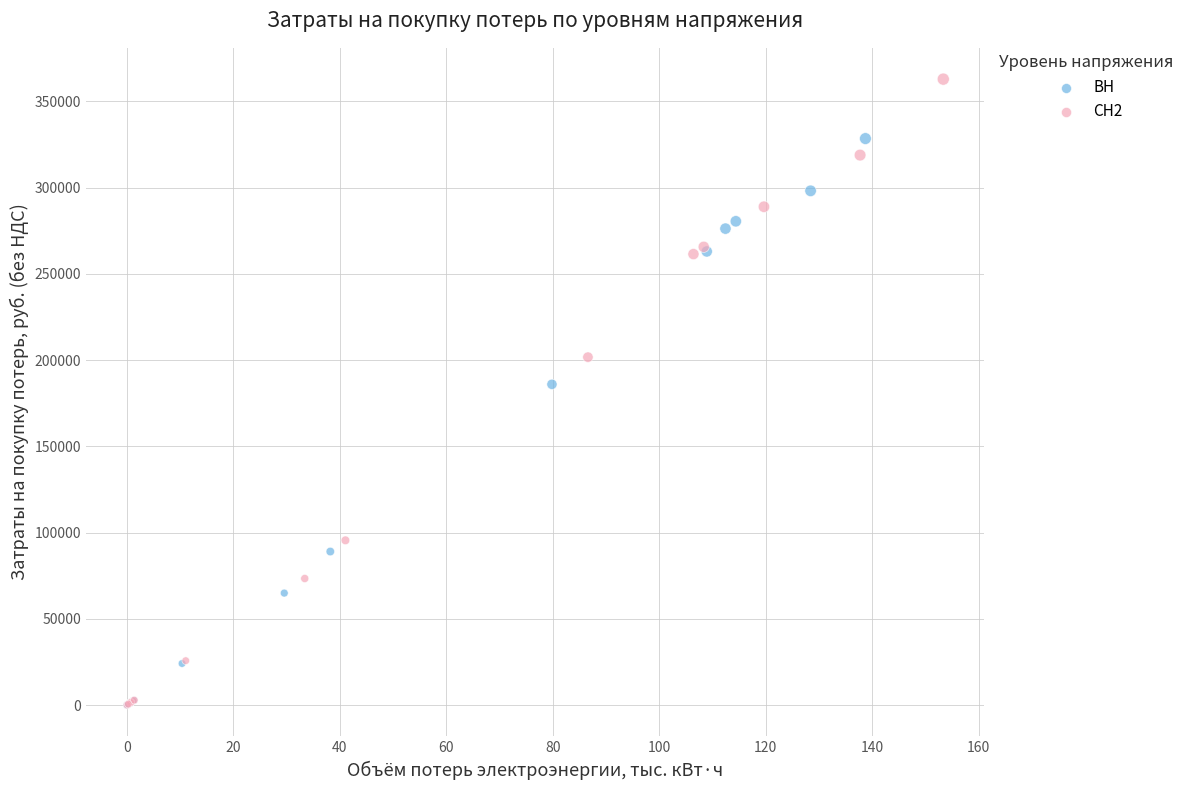

Which series reaches the maximum Y coordinate?

СН2